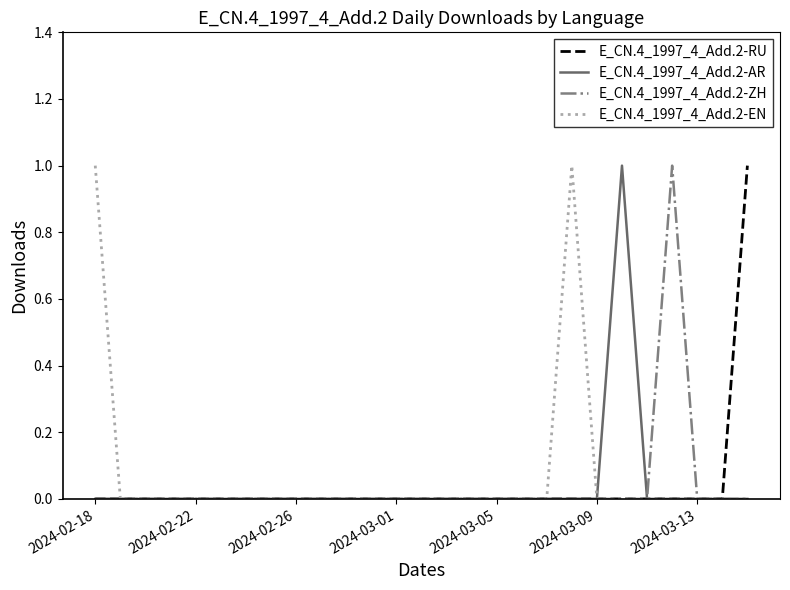

Is it true that E_CN.4_1997_4_Add.2-ZH equals 1 at 2024-03-05?

False